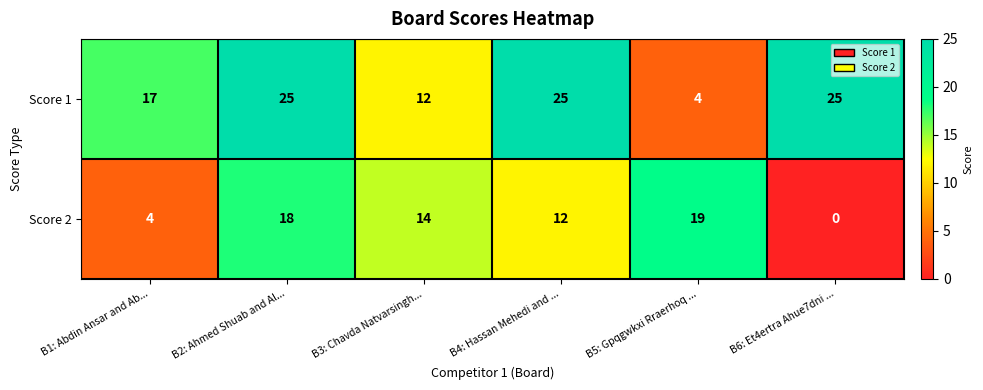

Rank the series by their average value, from highest to lowest.

Score 1, Score 2